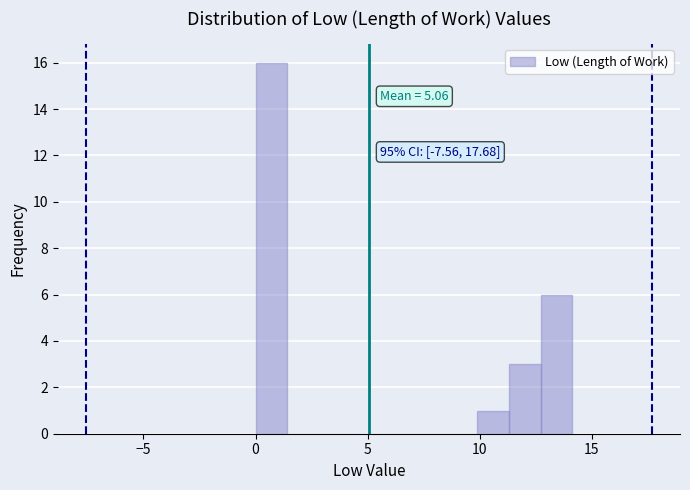

Read against the x-axis, roughly where is the centre of the tallest bar?

0.5